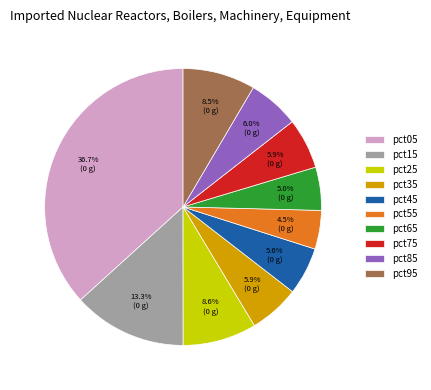

To the nearest percent, what portion does pct05 represent?

37%